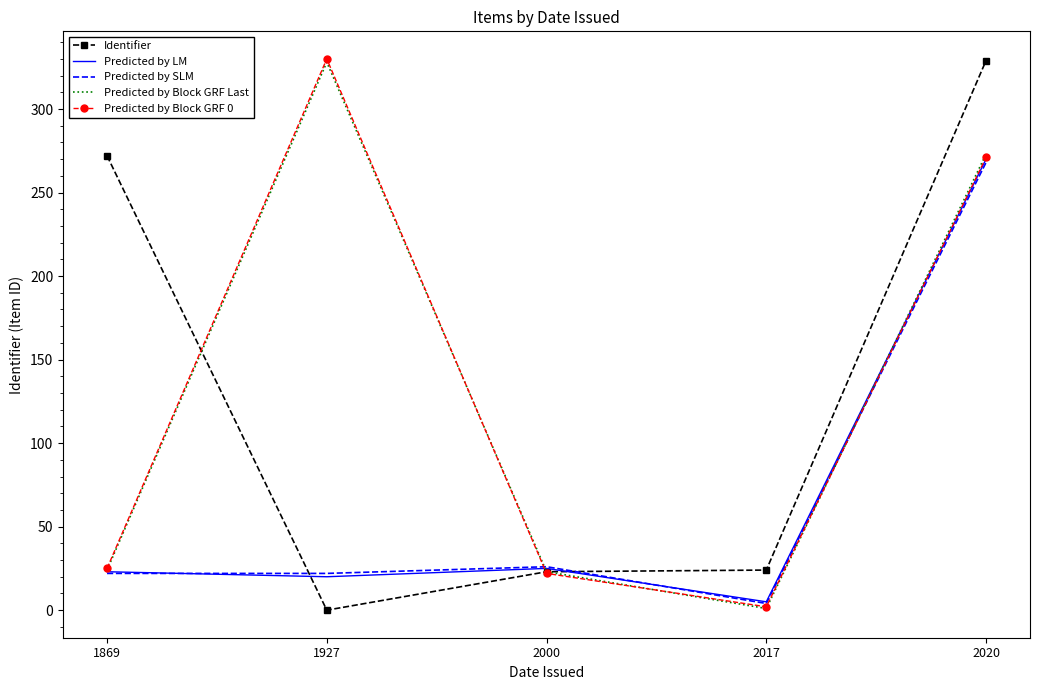

The Predicted by Block GRF 0 series shows 14 at 1869. True or false?

False